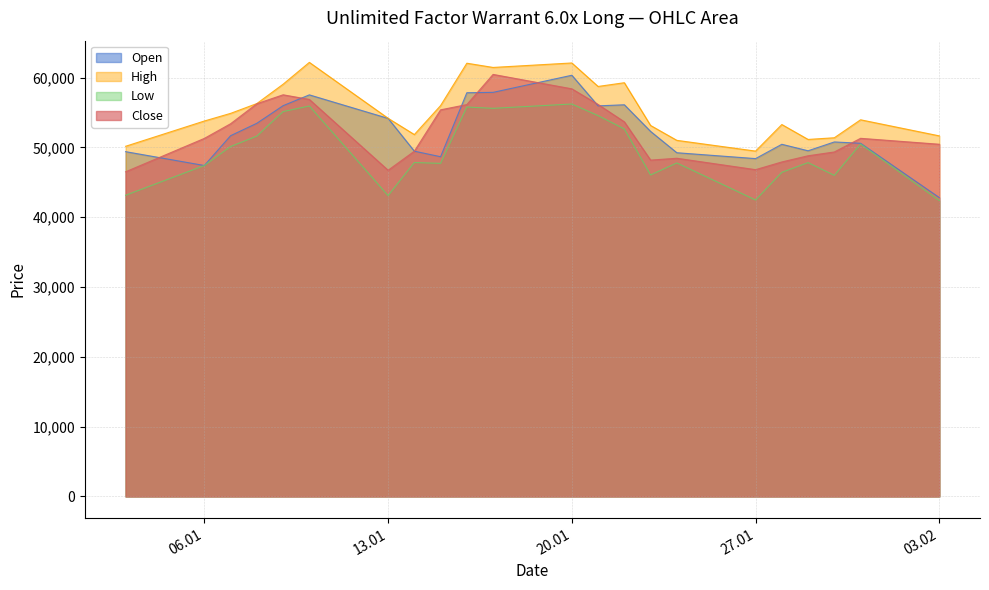

Is it true that Open equals 85718 at 30.01.2025?

False